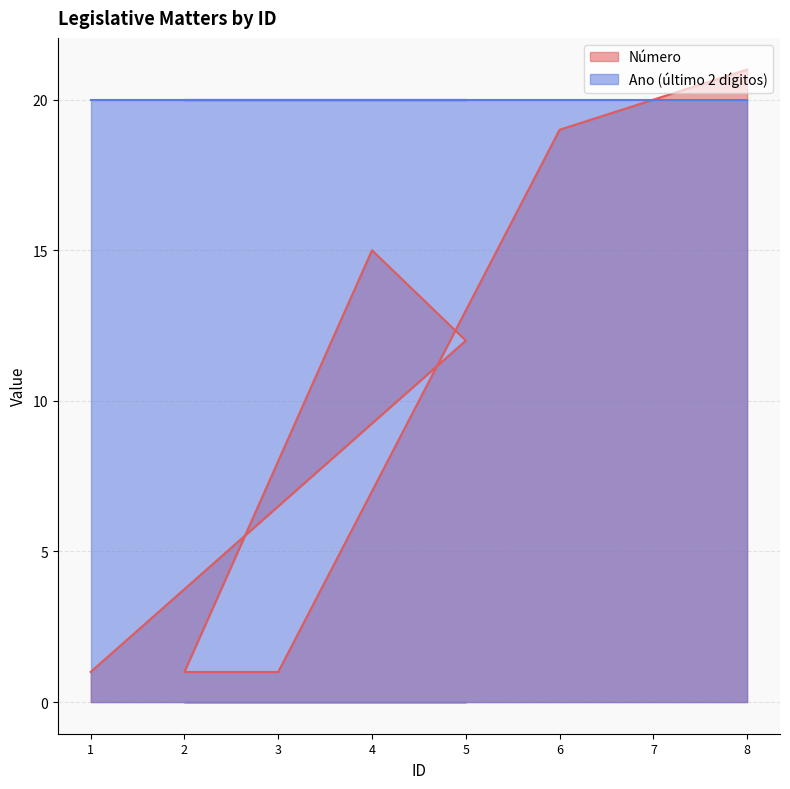

Reading left to right, what are all the values shown in this chart?

1=1	5=12	4=15	2=1	3=1	6=19	7=20	8=21